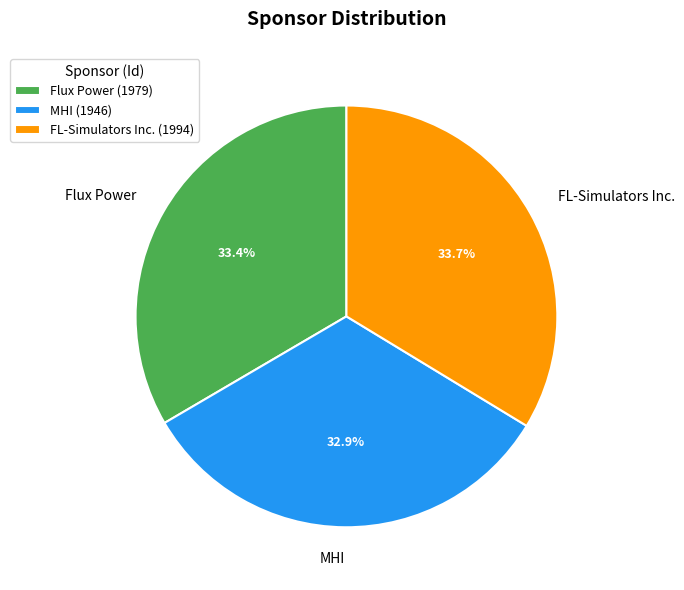

Which category has the smallest portion of the pie?

MHI